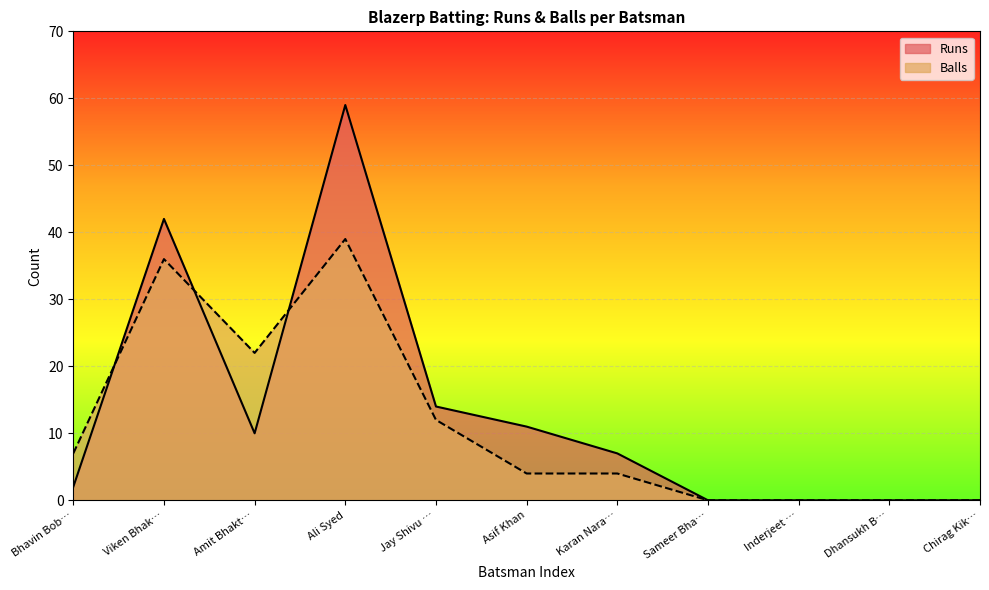

Reading right to left, extract all data points from this chart.

Runs: 0	0	0	0	7	11	14	59	10	42	2
Balls: 0	0	0	0	4	4	12	39	22	36	7